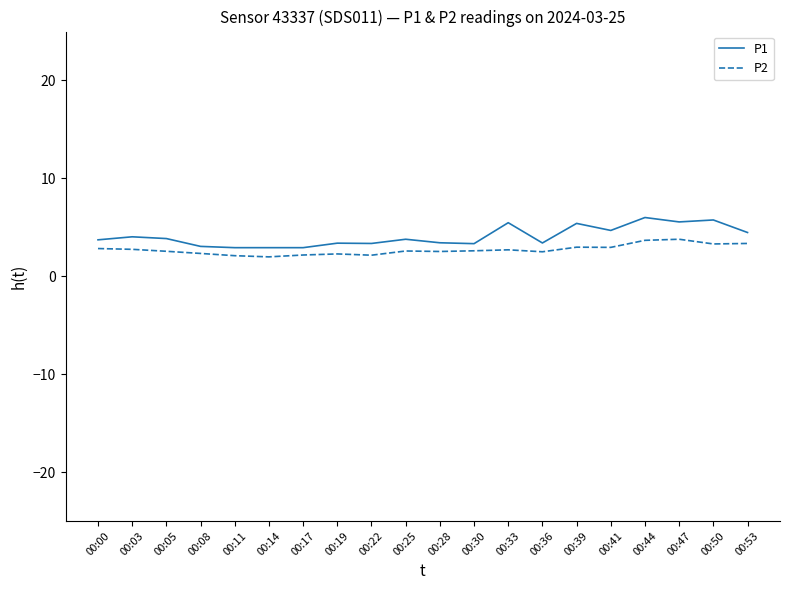

What is the difference between the P1 values at 00:14 and 00:50?

2.8